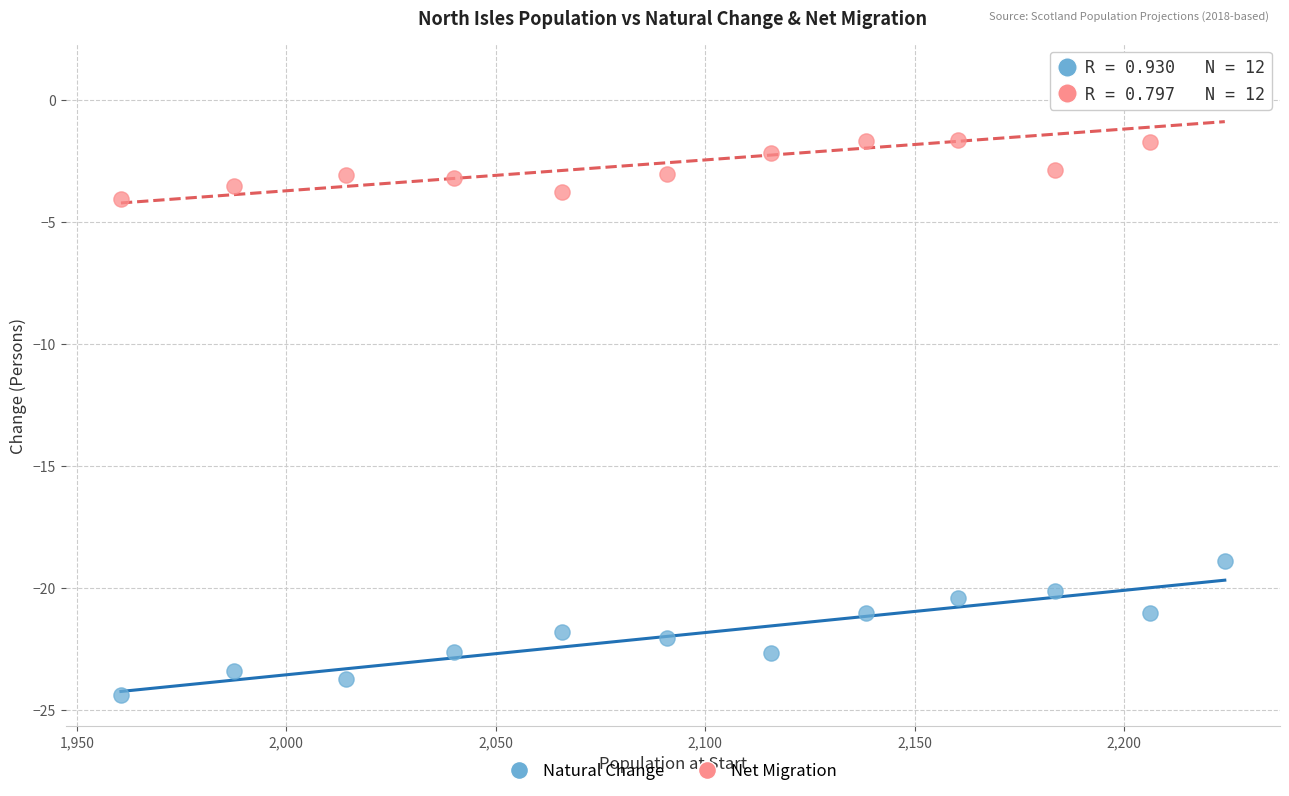

Which series reaches the minimum Y coordinate?

Natural Change